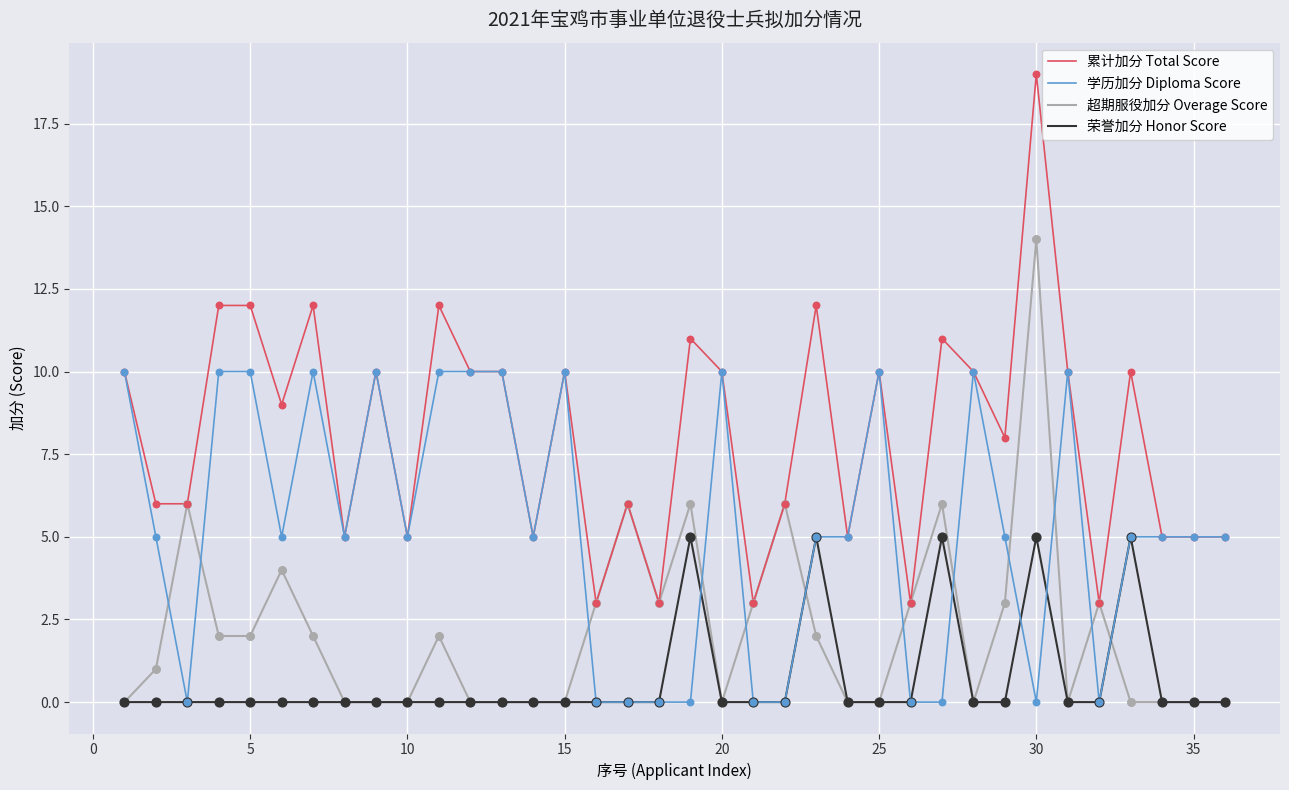

What are all the series names shown in the legend?

累计加分 Total Score, 学历加分 Diploma Score, 超期服役加分 Overage Score, 荣誉加分 Honor Score